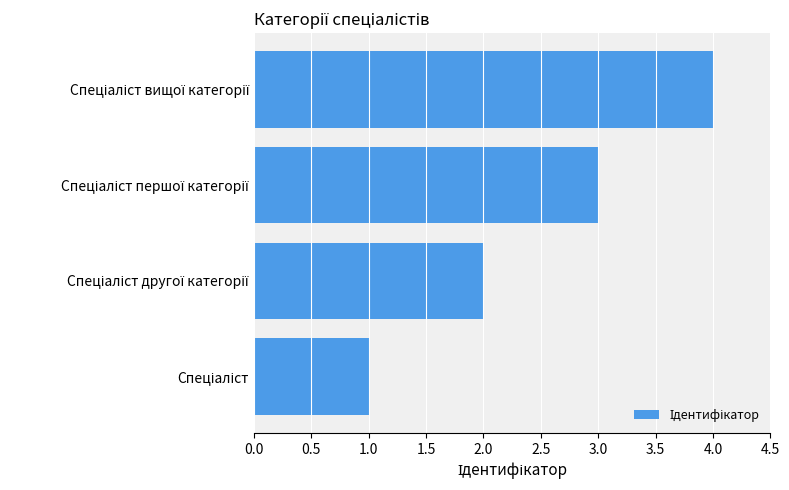

What is the difference between the maximum and minimum values?

3